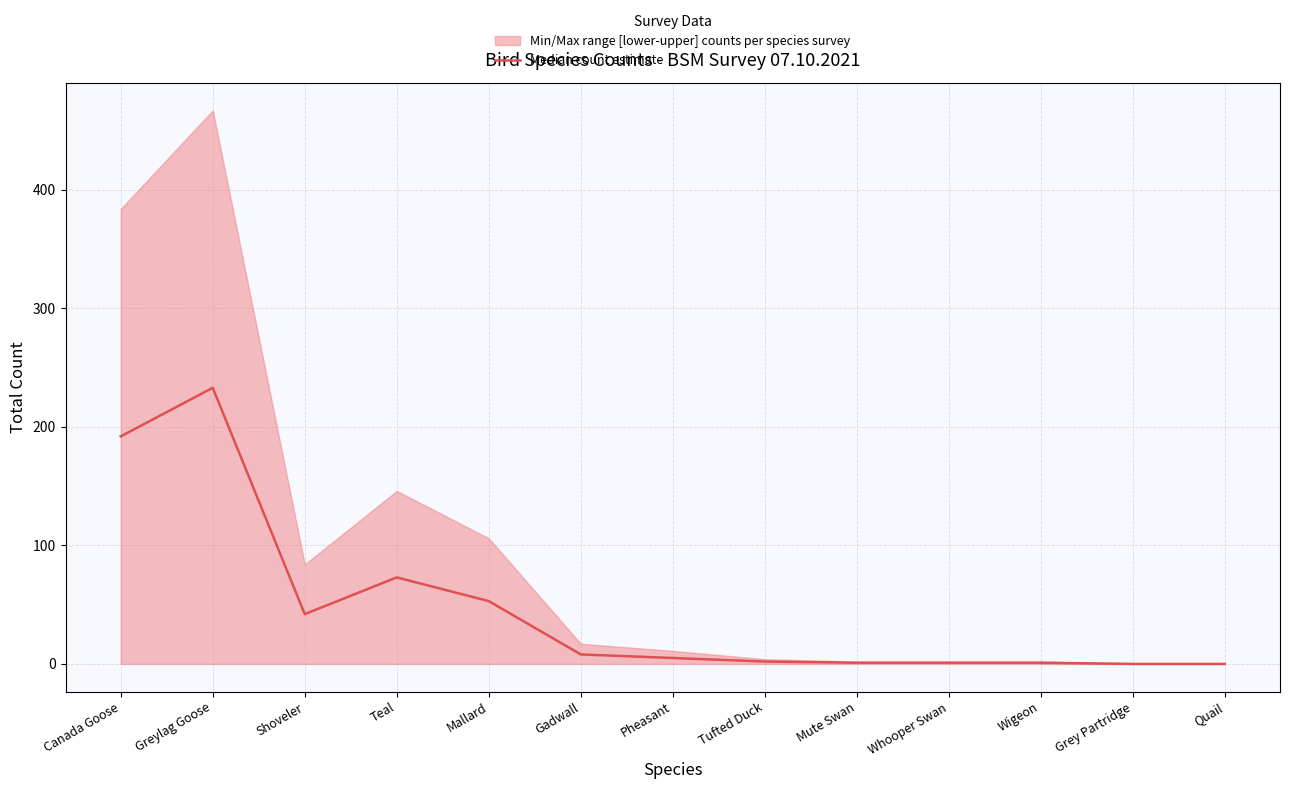

List the labels in order of value, smallest first.

Grey Partridge, Quail, Mute Swan, Whooper Swan, Wigeon, Tufted Duck, Pheasant, Gadwall, Shoveler, Mallard, Teal, Canada Goose, Greylag Goose